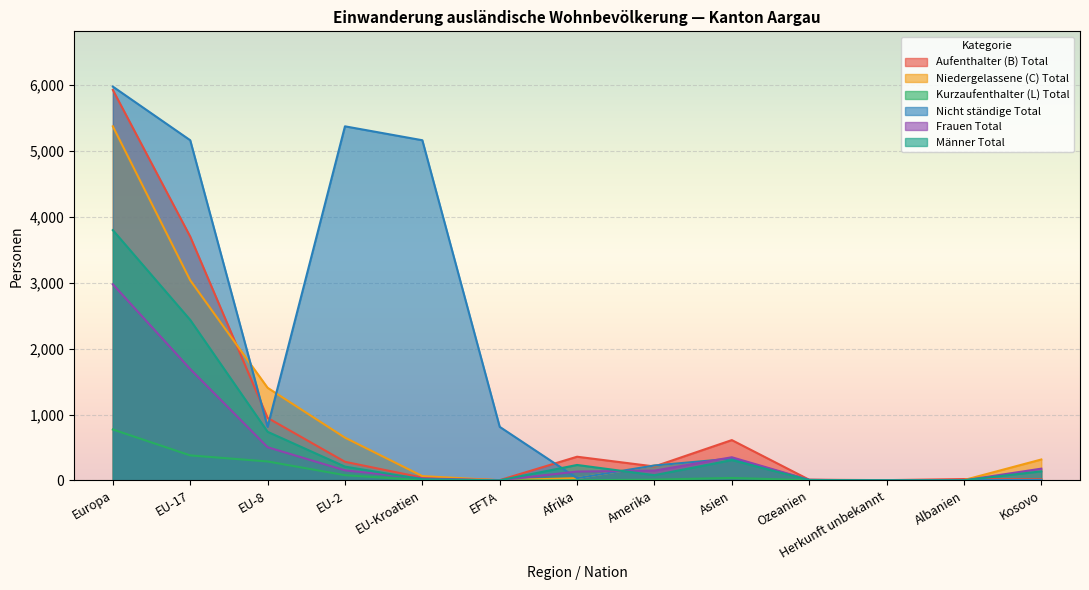

Which series changed the most between EU-17 and Ozeanien?

Nicht ständige Total